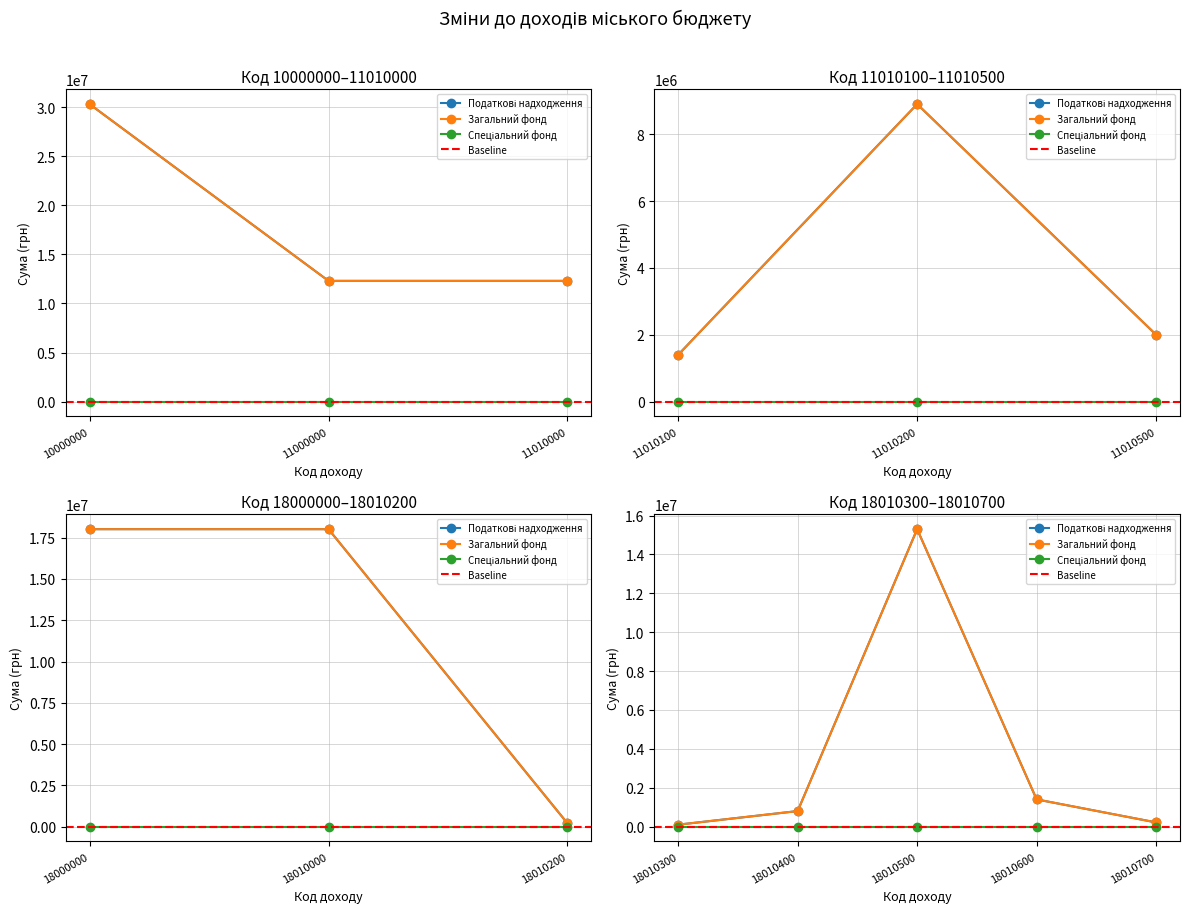

How many lines are shown in the chart?

3